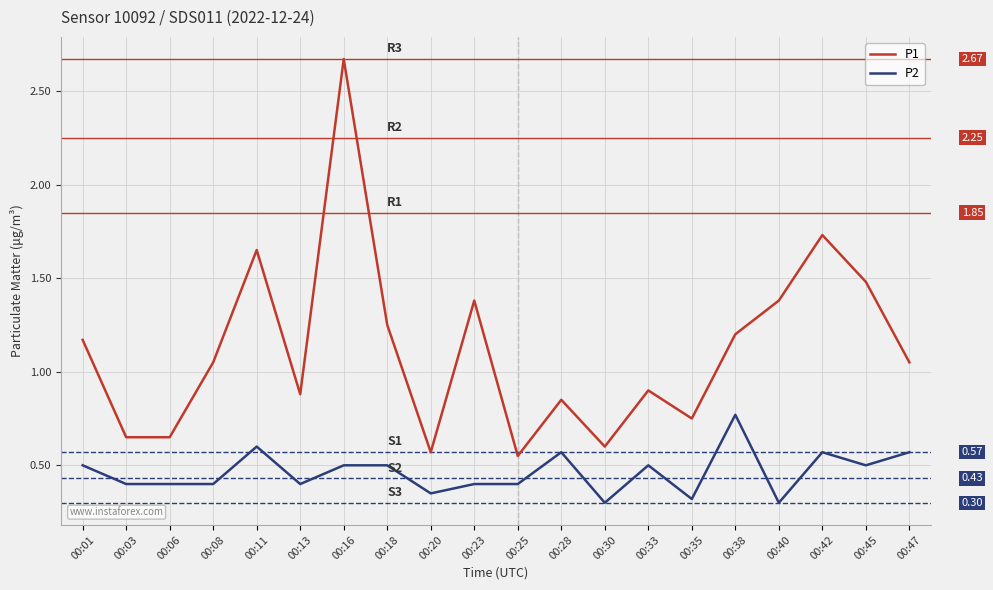

What is the sum of all P1 values?

22.4